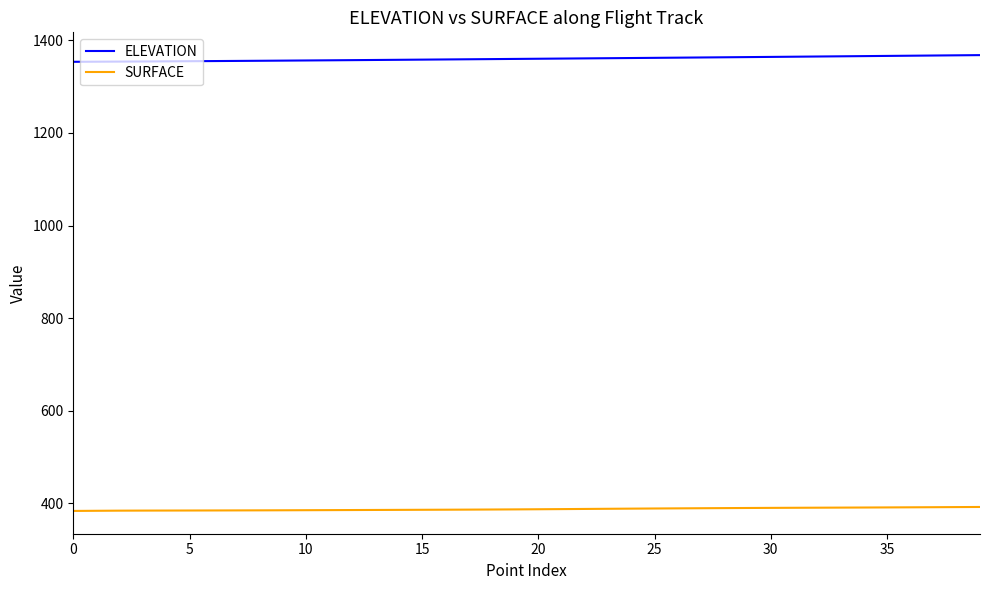

True or false: SURFACE and ELEVATION cross at least once.

False